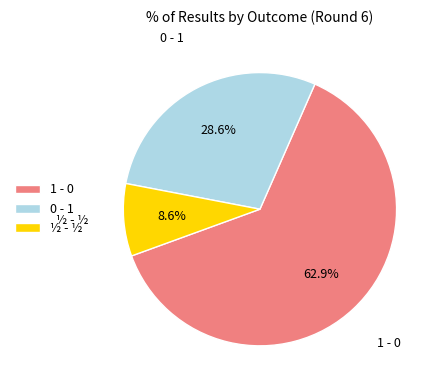

To the nearest percent, what is the average slice percentage?

33%